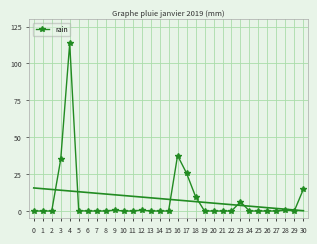

What is the difference between the values at 18 and 7?

9.8